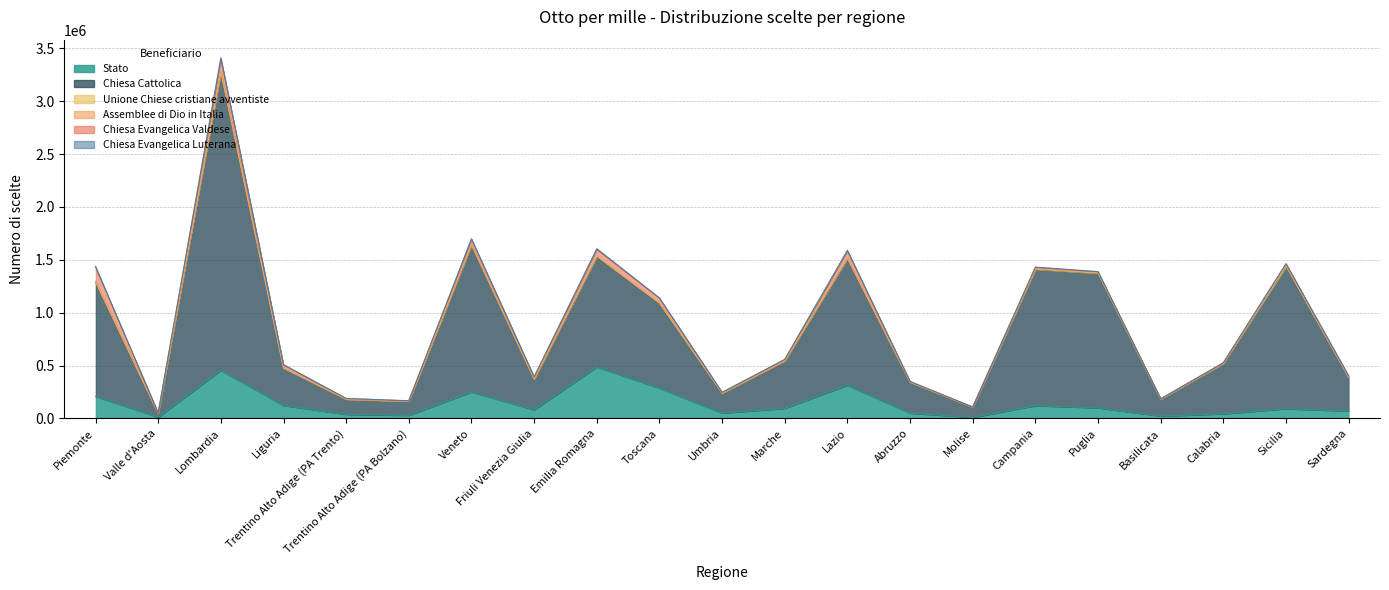

The value of Chiesa Cattolica at Toscana is 1055131. True or false?

False